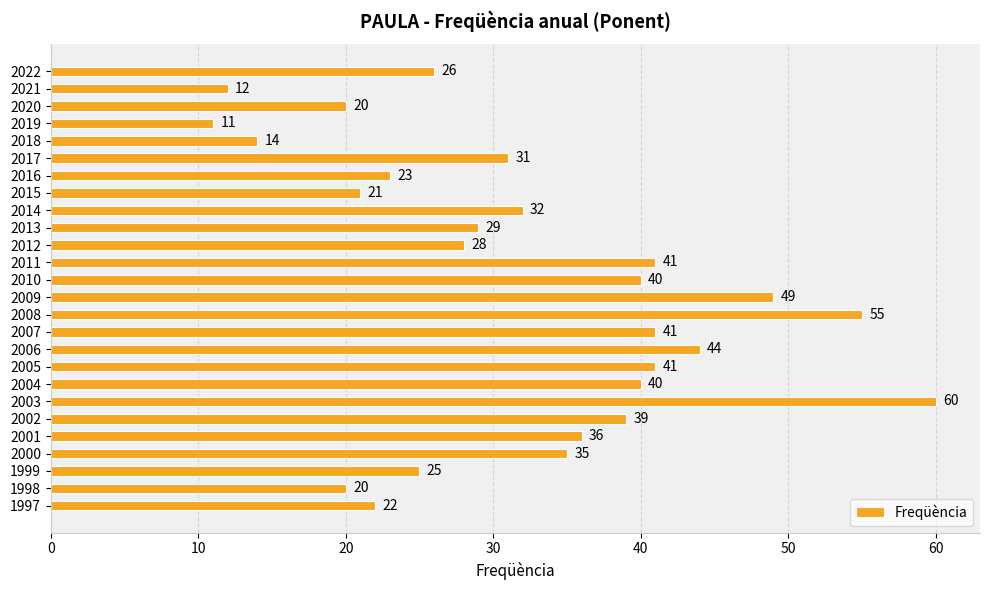

At which label is the value closest to 35?

2000